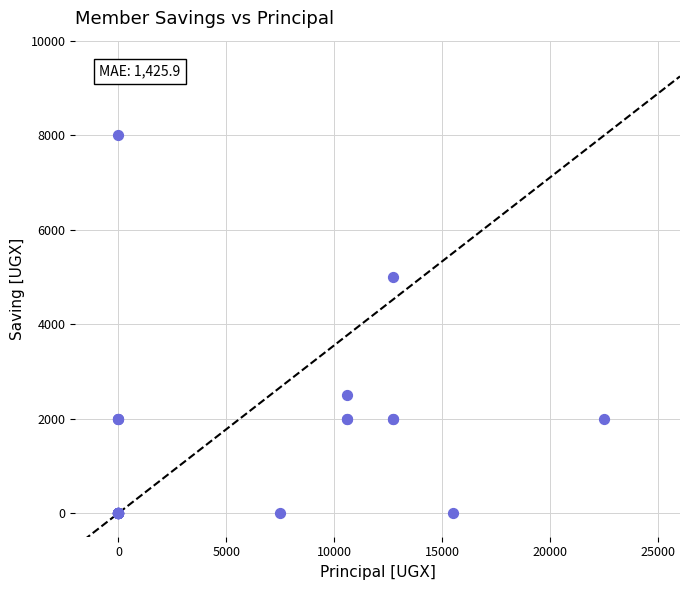

What Y value in the scatter plot is closest to 4000?

5000